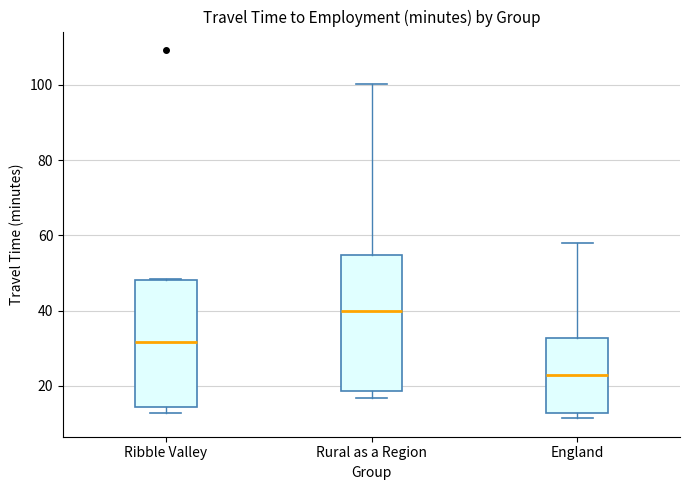

Comparing the boxes themselves (not the whiskers), which one is the tallest?

Rural as a Region